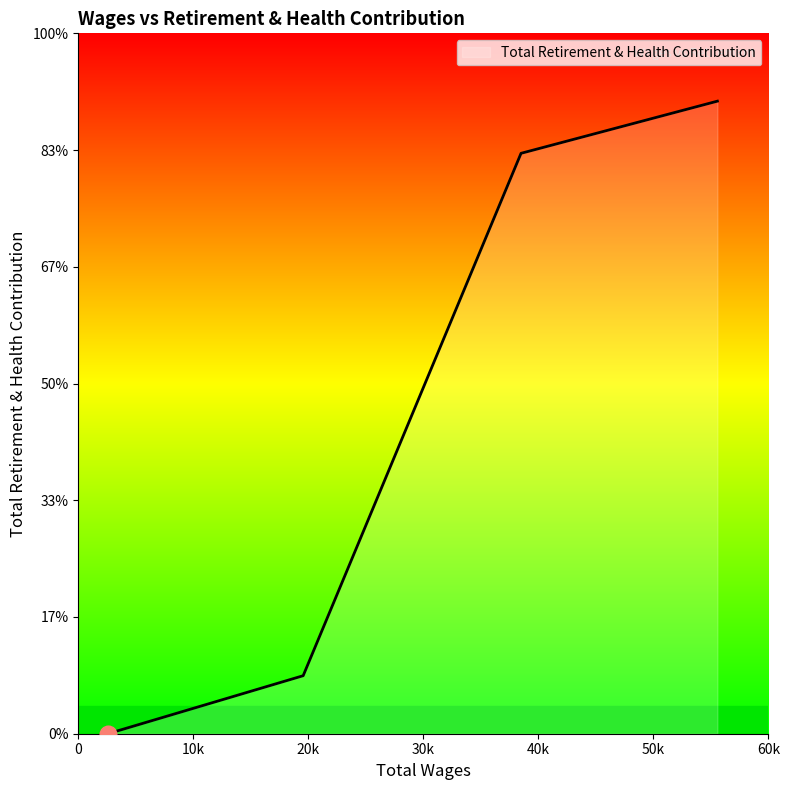

Does the chart have visible grid lines?

No